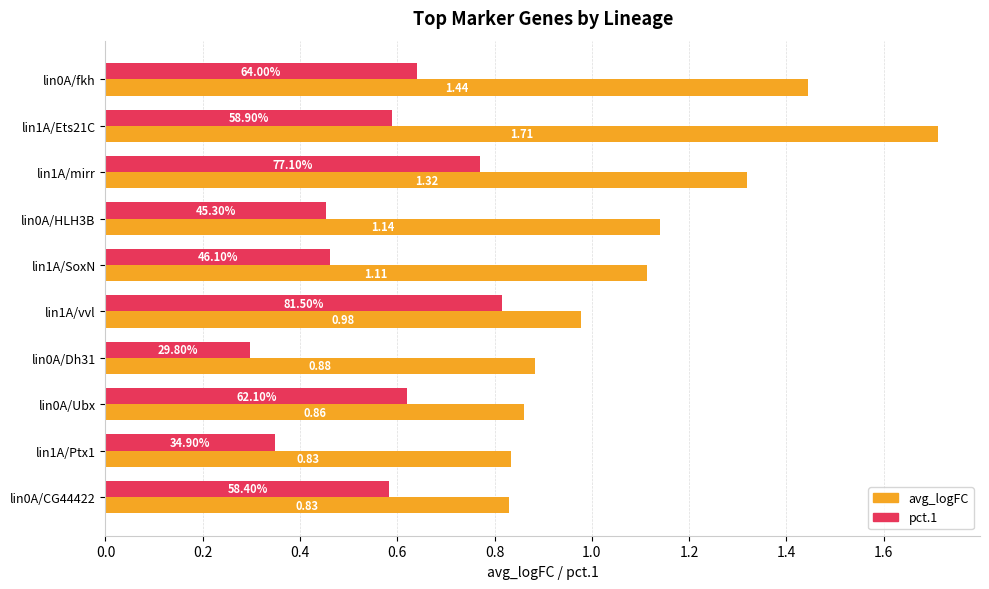

What is the sum of all avg_logFC values?

11.1